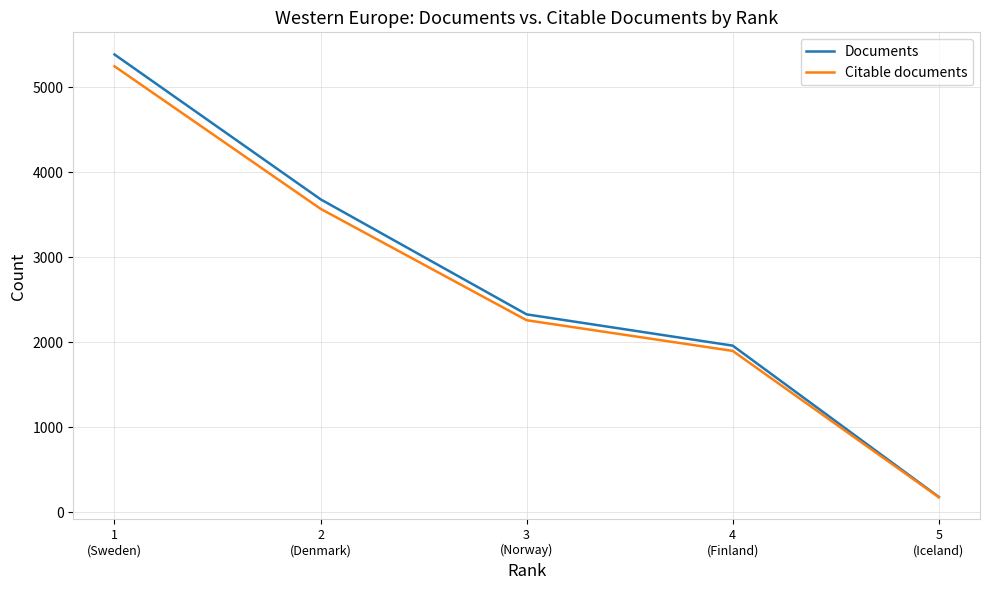

What is the sum of all Citable documents values?

13140